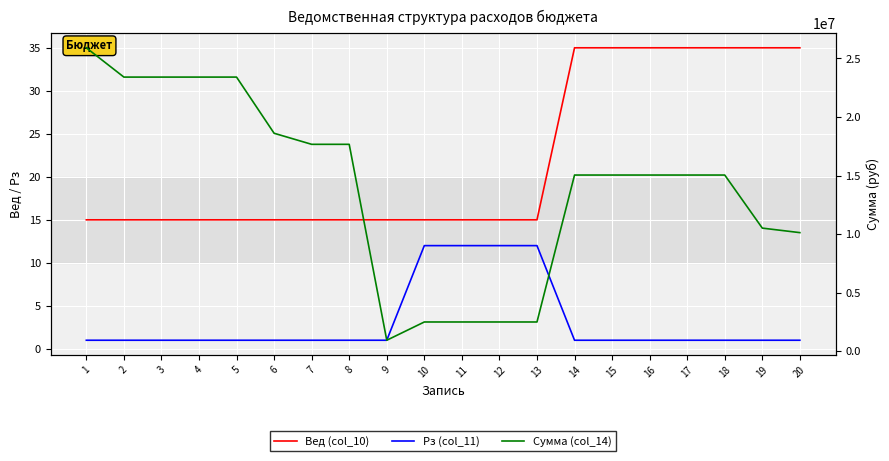

What is the maximum value for Вед (col_10)?

35